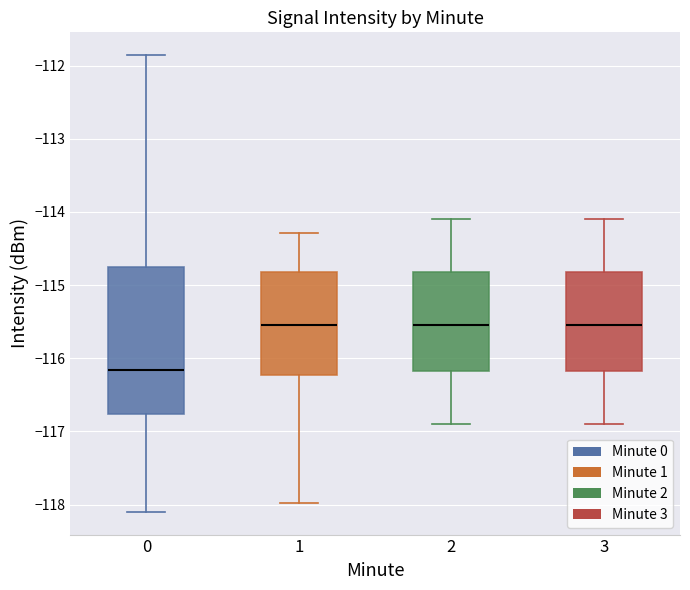

Reading left to right, read every box against the y-axis: the position of its median line, the range the box covers, and the ends of its whiskers. The values are not printed on the chart, so give them approximately, as read against the axis.

0: median -116.2, box -116.8 to -114.8, whiskers -118.1 to -111.9
1: median -115.5, box -116.2 to -114.8, whiskers -118.0 to -114.3
2: median -115.5, box -116.2 to -114.8, whiskers -116.9 to -114.1
3: median -115.5, box -116.2 to -114.8, whiskers -116.9 to -114.1